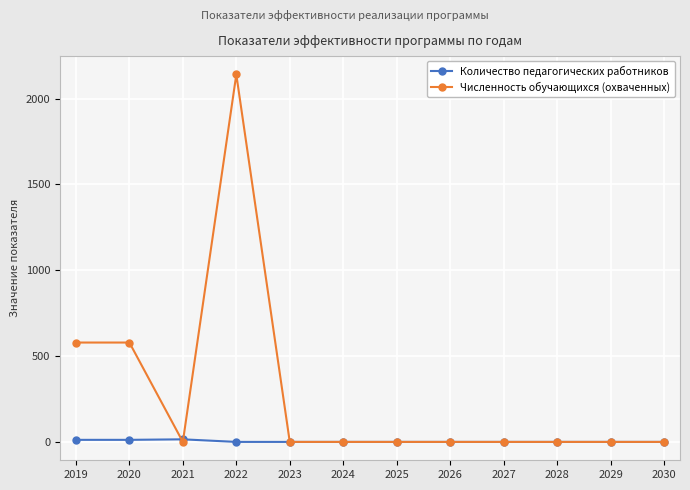

Rank the series by their average value, from lowest to highest.

Количество педагогических работников, Численность обучающихся (охваченных)